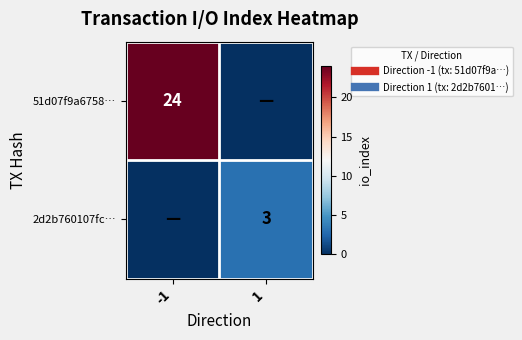

True or false: 51d07f9a6758… has a value of 35 at -1.

False